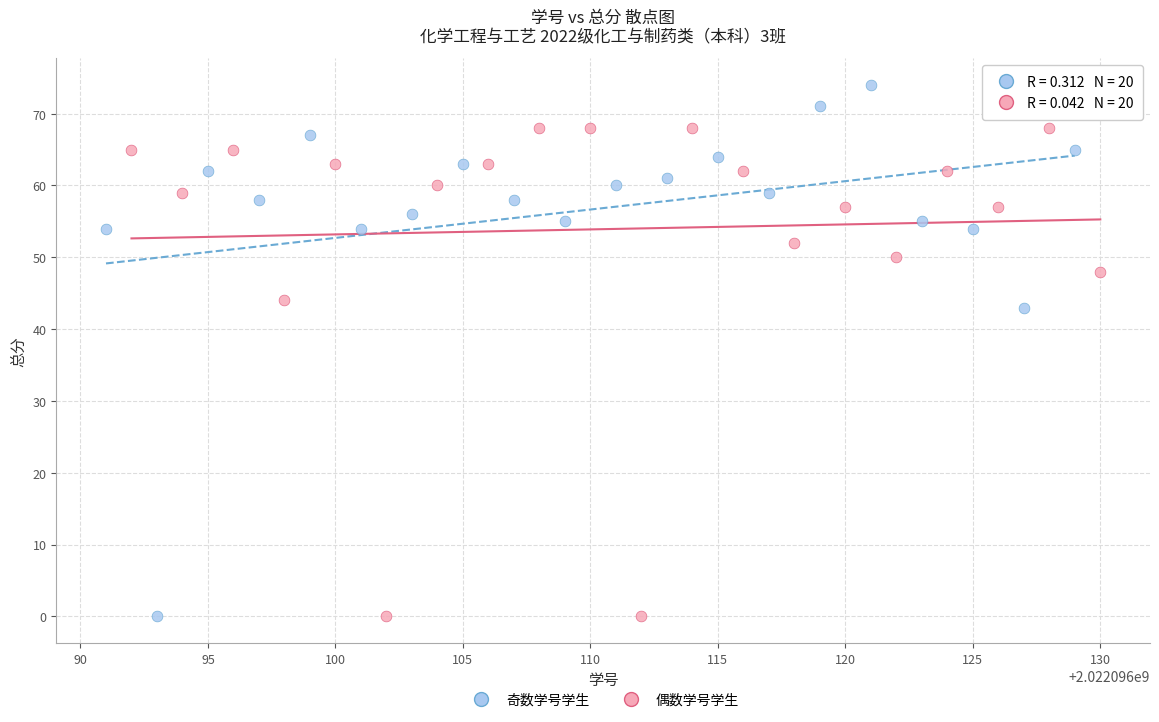

Which series contains the highest Y value?

奇数学号学生